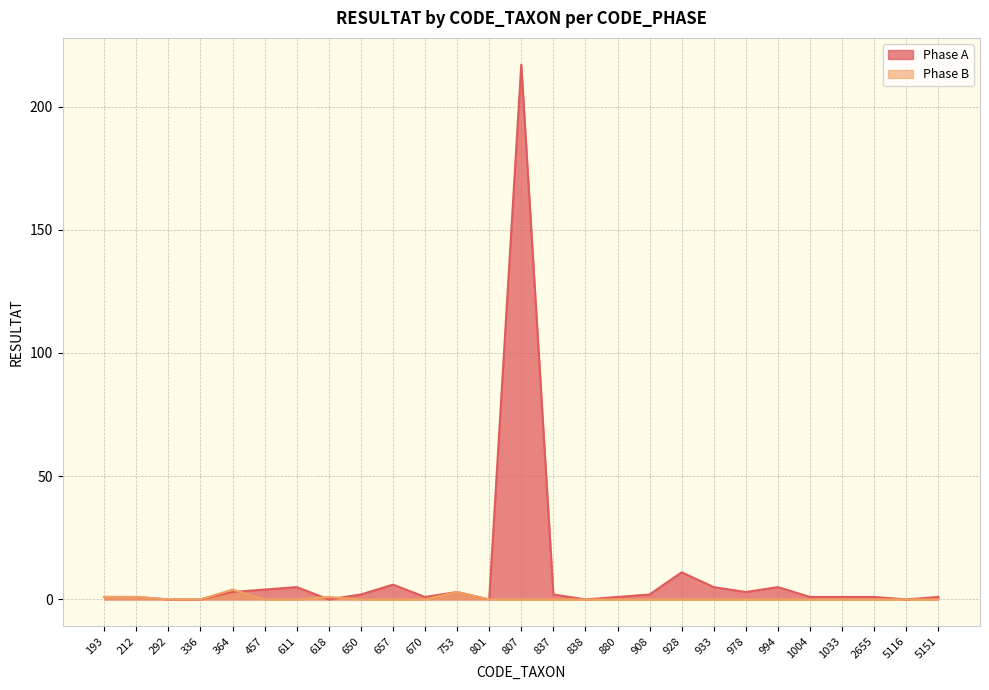

Which series has the widest spread of values?

Phase A